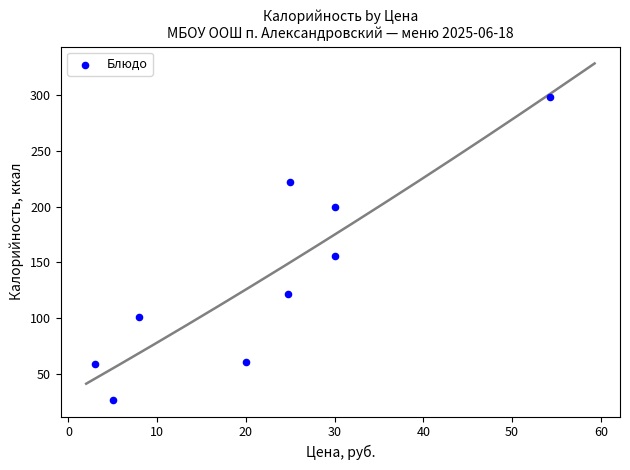

What Y value in the scatter plot is closest to 162?

156.0